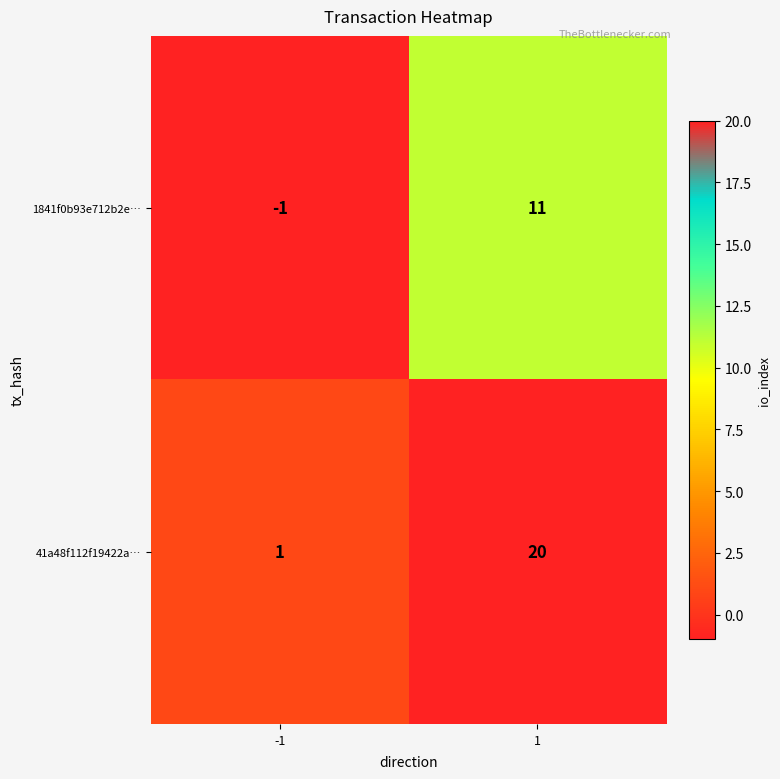

Which series has the largest range (max minus min)?

41a48f112f19422a…